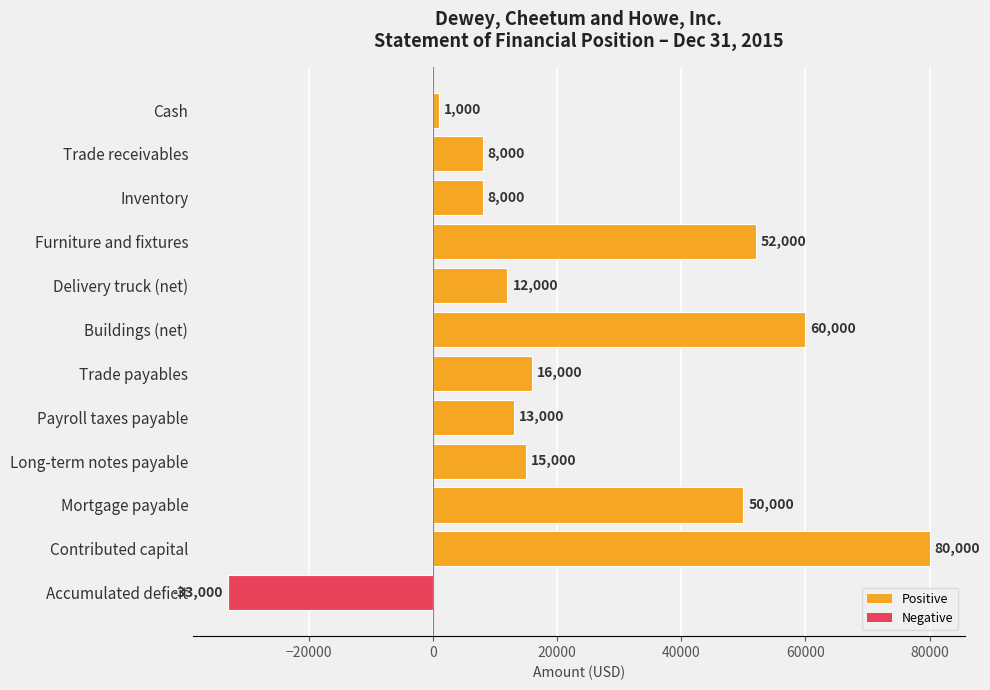

How many data points are less than 15000?

6